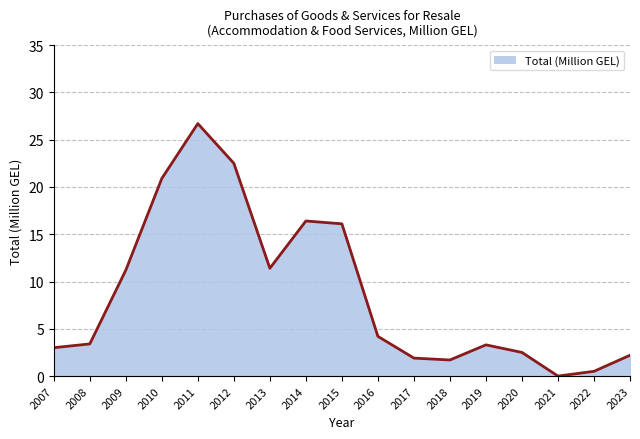

The chart shows a value of 16.2 at 2009. True or false?

False